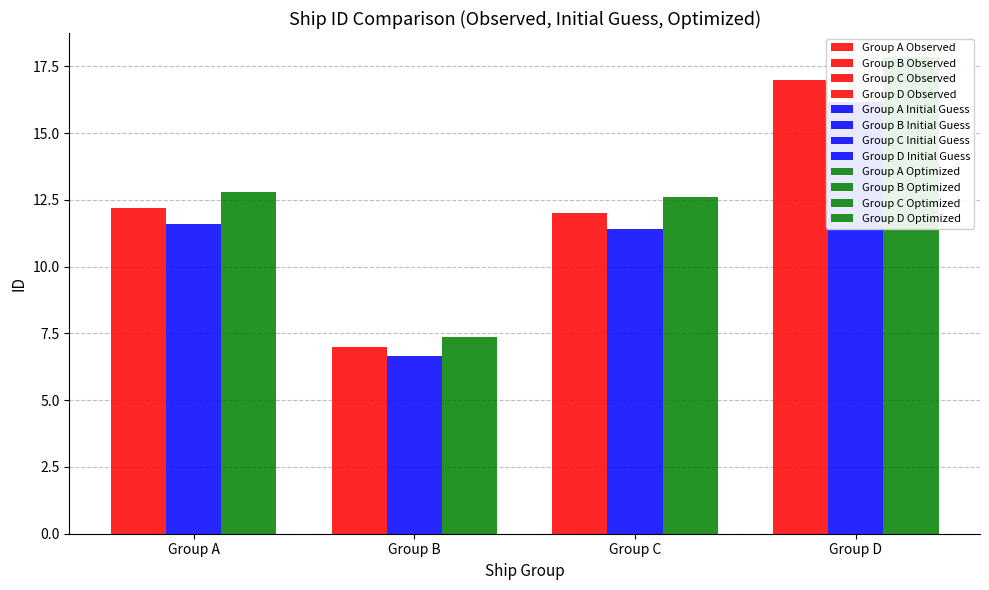

At which label does Optimized reach its peak?

Group D